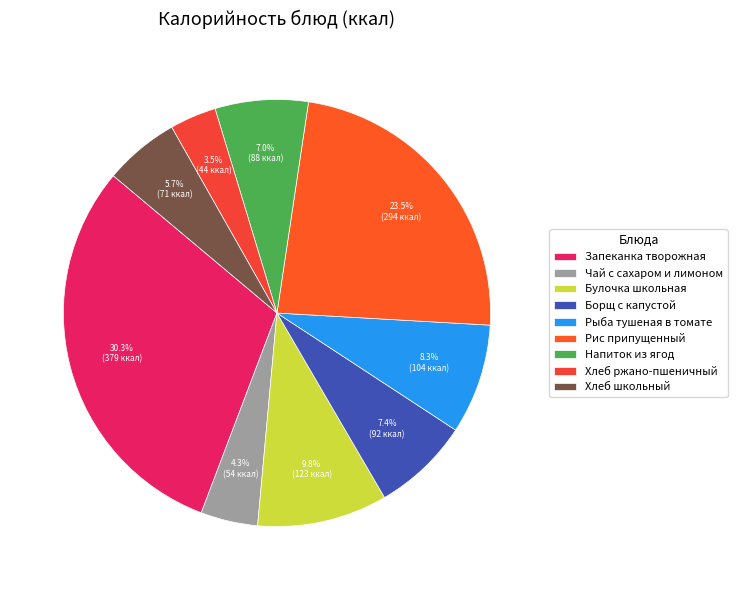

Count the number of slices in the pie.

9